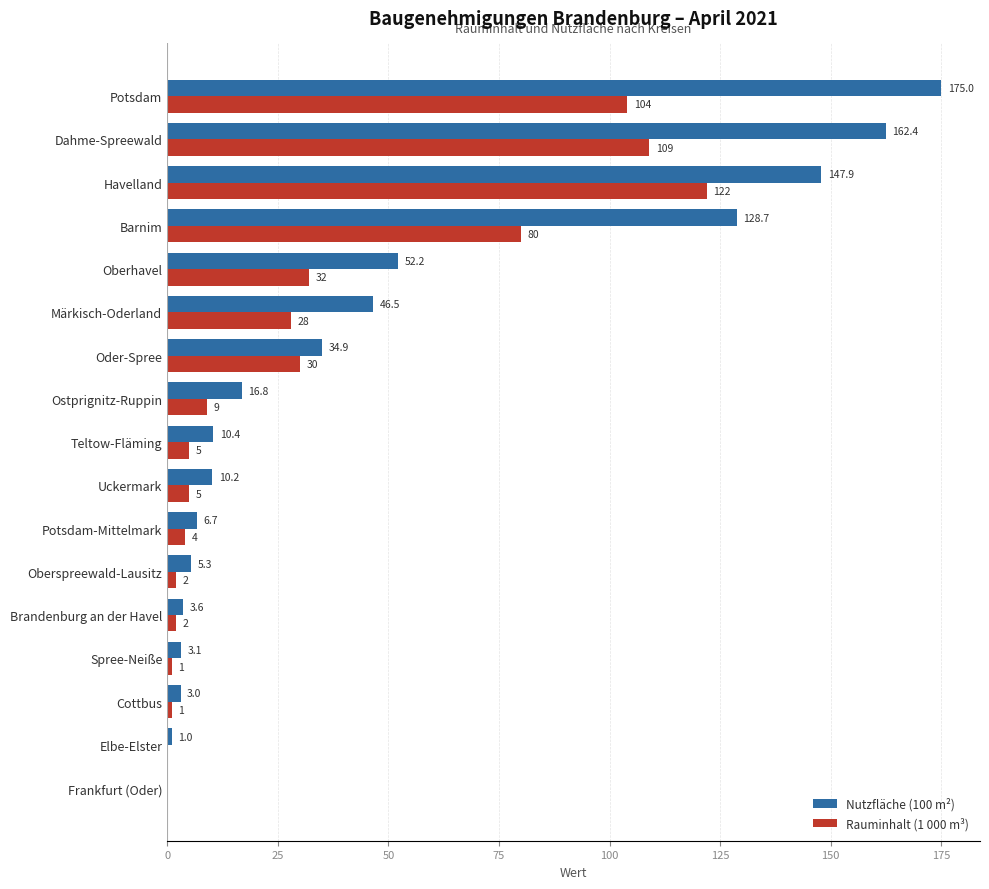

What is the sum of all Nutzfläche (100 m²) values?

807.7